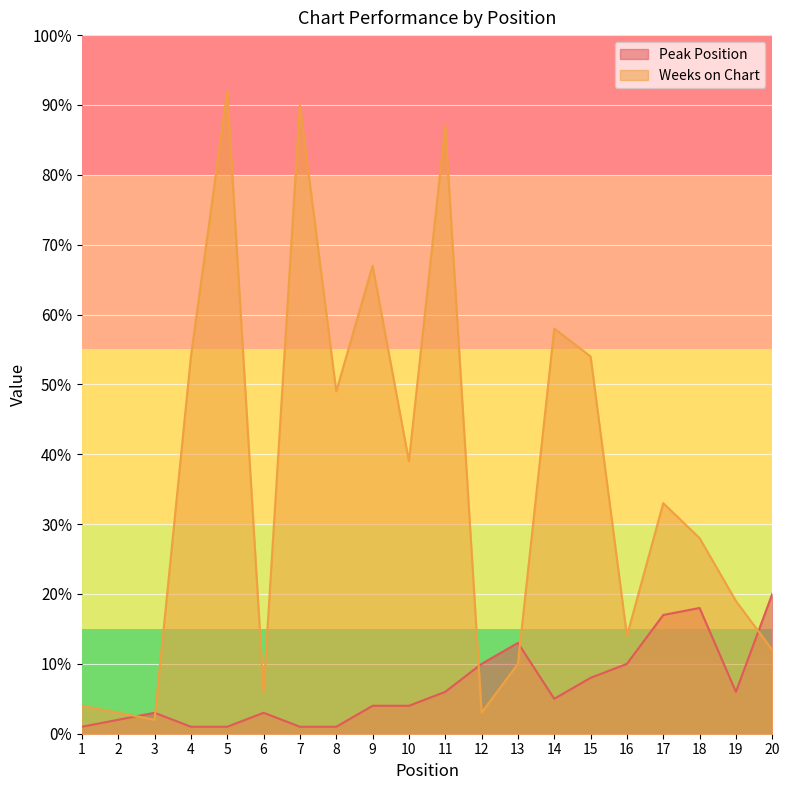

Which series has the largest total across all categories?

Weeks on Chart